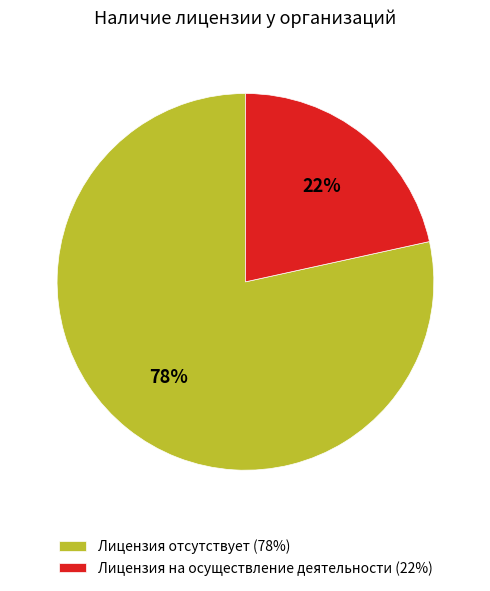

Count the number of slices in the pie.

2